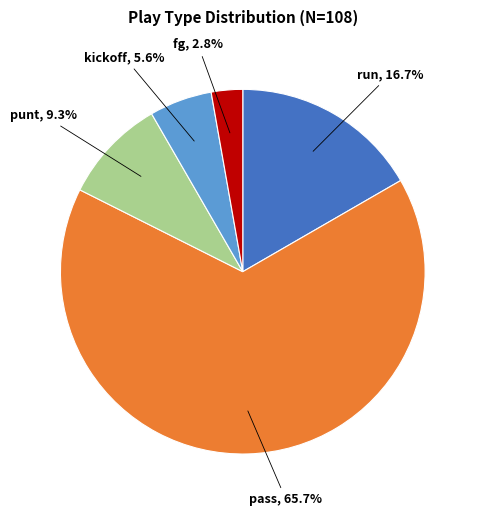

To the nearest percent, what is the difference between the largest and smallest slice percentages?

63%